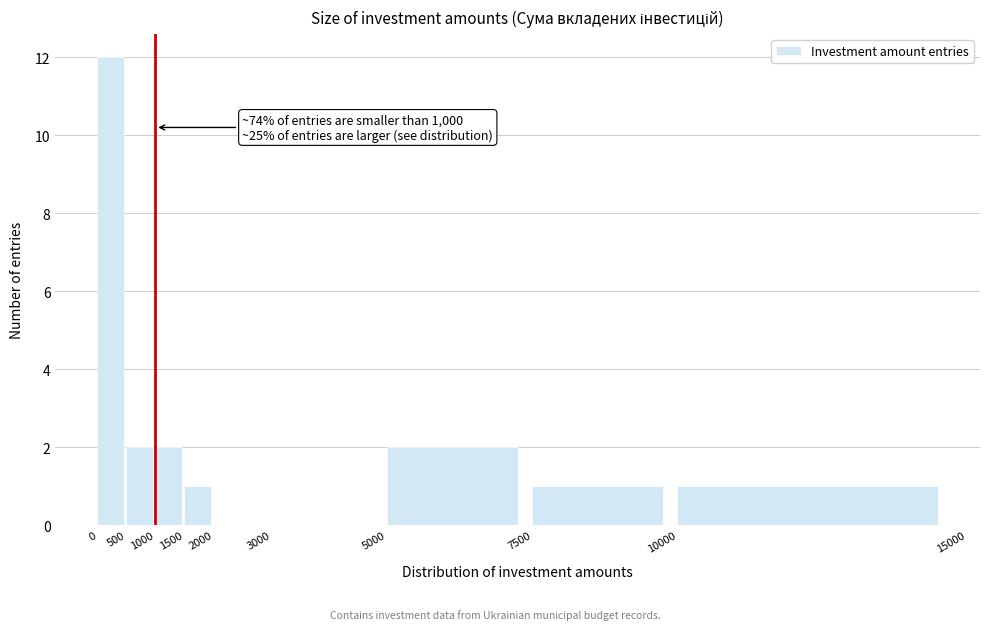

Which range on the x-axis has the tallest bar?

0 to 500